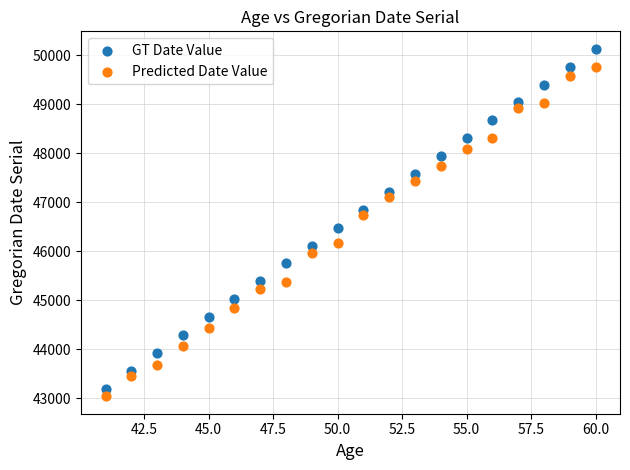

Across all data points, what is the range of X values (max minus min)?

19